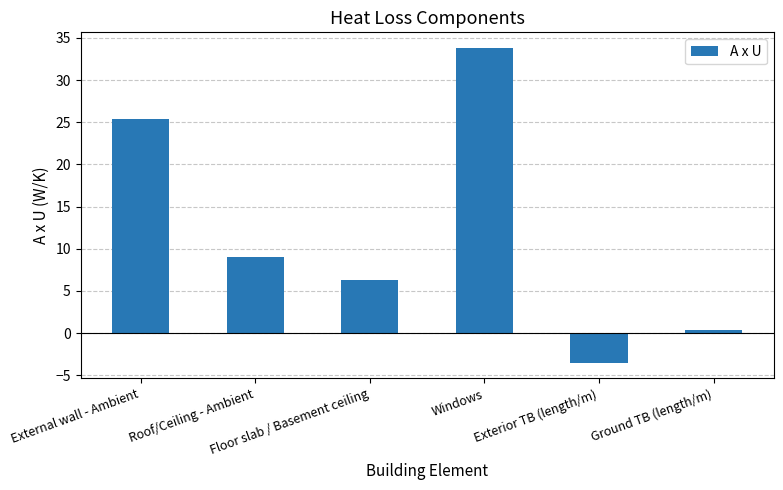

Is it true that the value at Floor slab / Basement ceiling is 6.3?

True